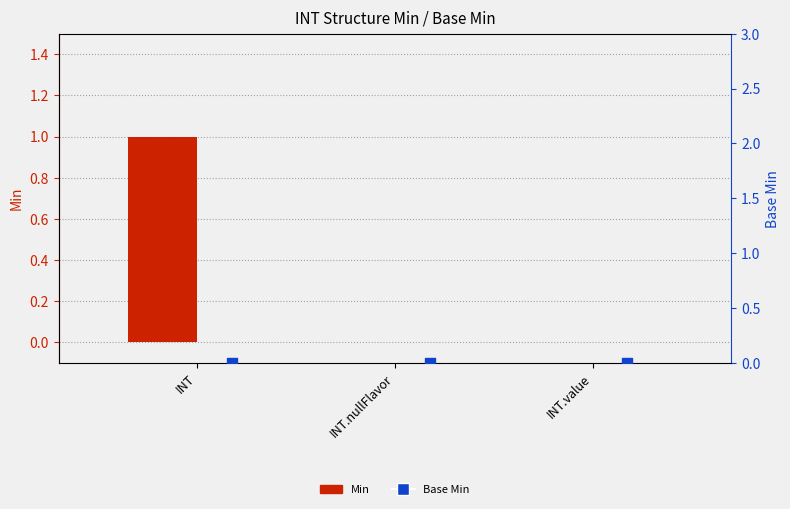

What are all the series names shown in the legend?

Min, Base Min